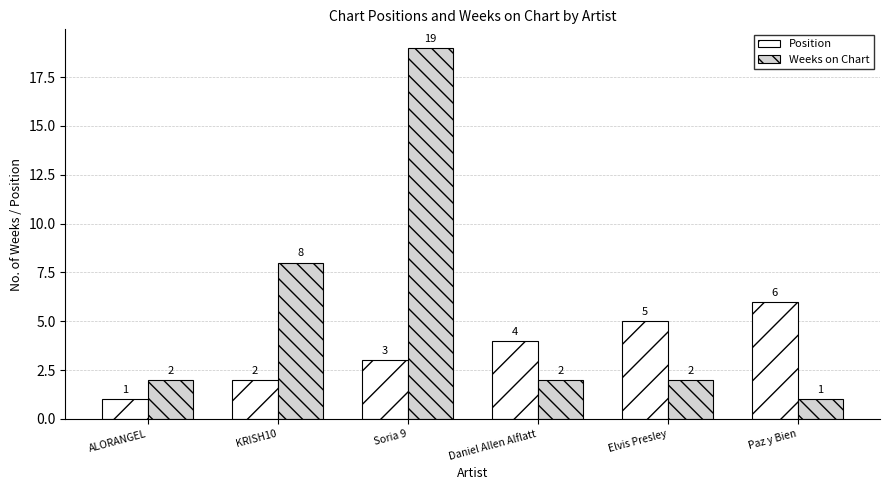

What is the sum of all Weeks on Chart values?

34